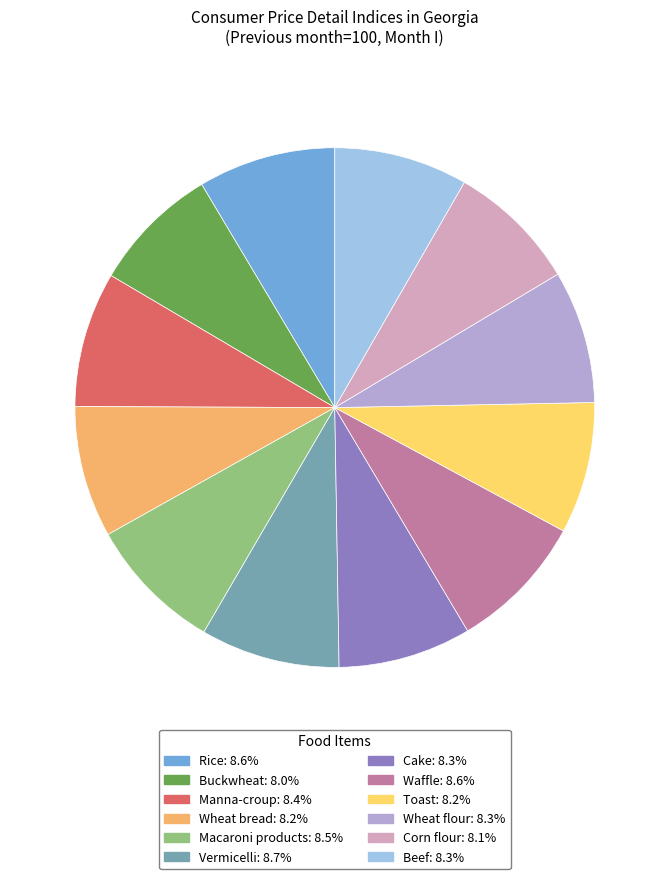

What is the ratio of the value at Buckwheat to the value at Corn flour?

1.0